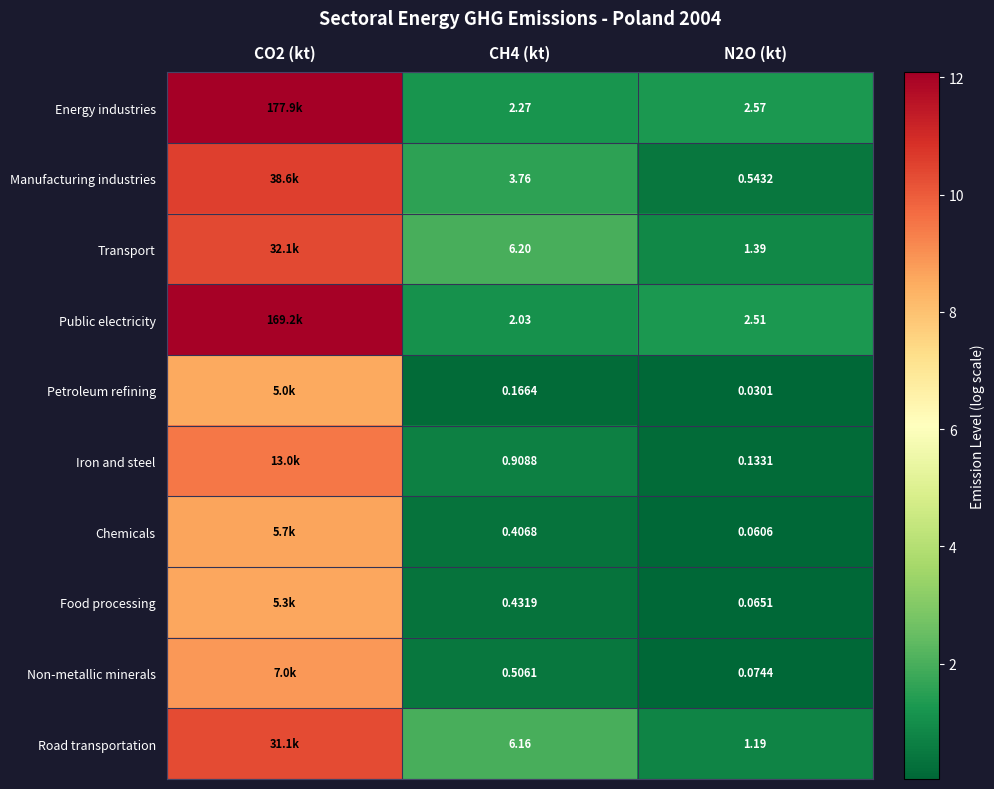

At N2O (kt), list the series in order from smallest to largest.

Petroleum refining, Chemicals, Food processing, Non-metallic minerals, Iron and steel, Manufacturing industries, Road transportation, Transport, Public electricity, Energy industries